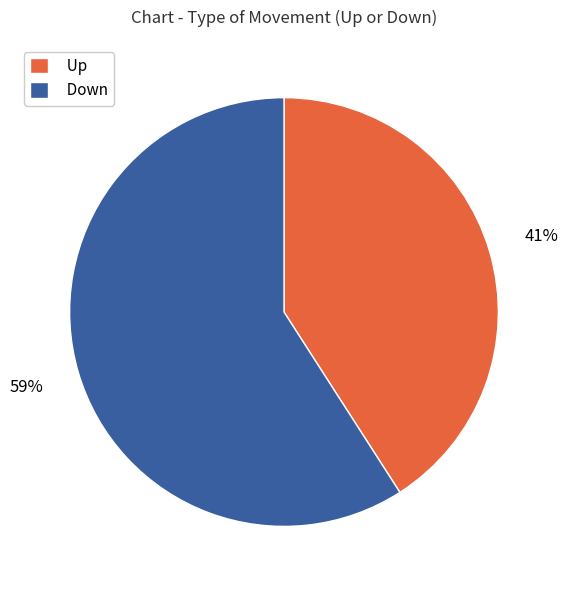

To the nearest percent, what is the difference between the largest and smallest slice percentages?

18%